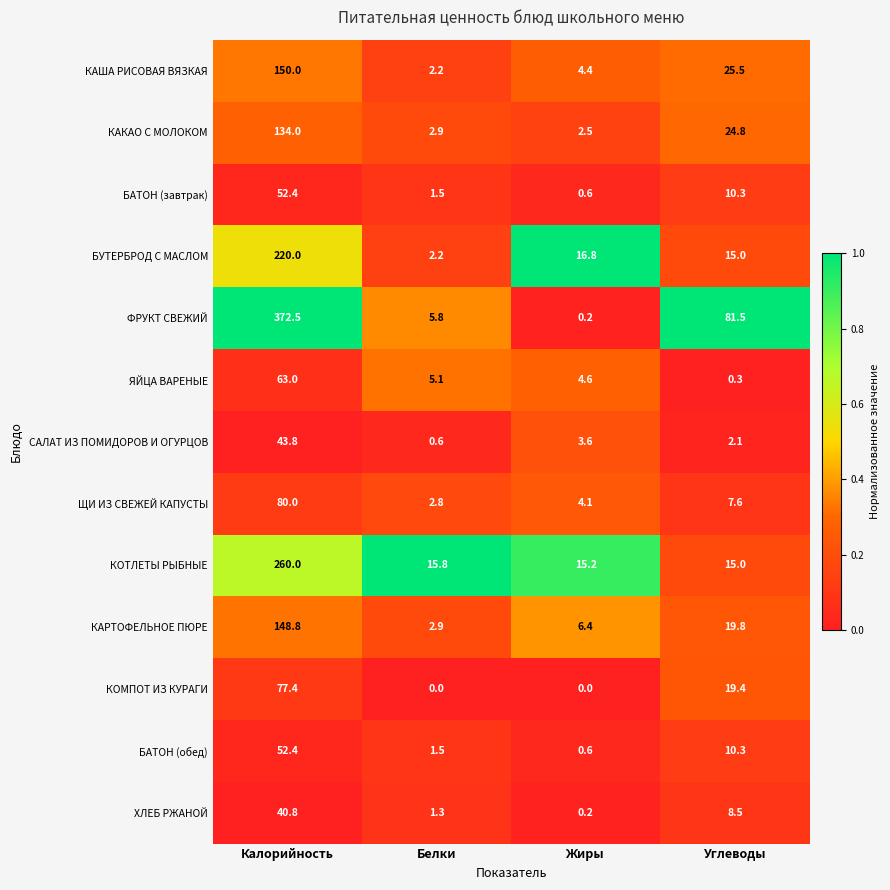

Rank the categories by БУТЕРБРОД С МАСЛОМ value from highest to lowest.

Калорийность, Жиры, Углеводы, Белки